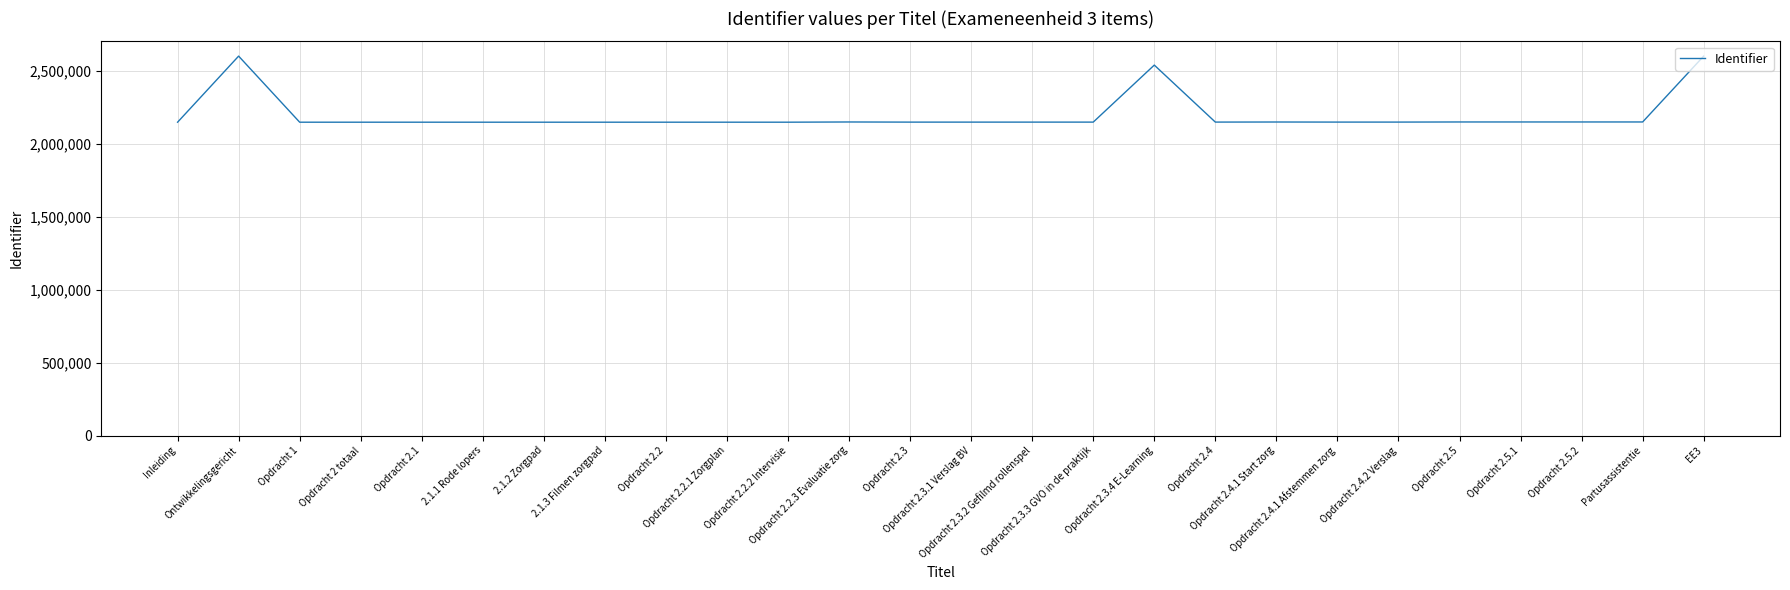

How many lines are shown in the chart?

1